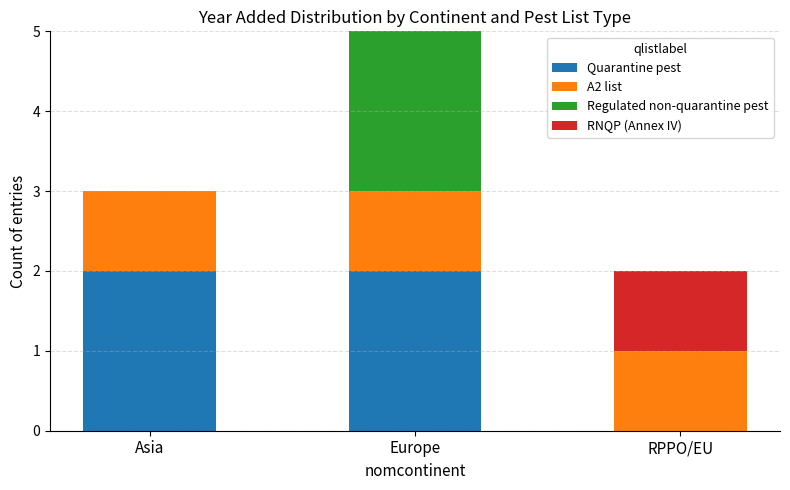

The value of Quarantine pest at Asia is 3. True or false?

False